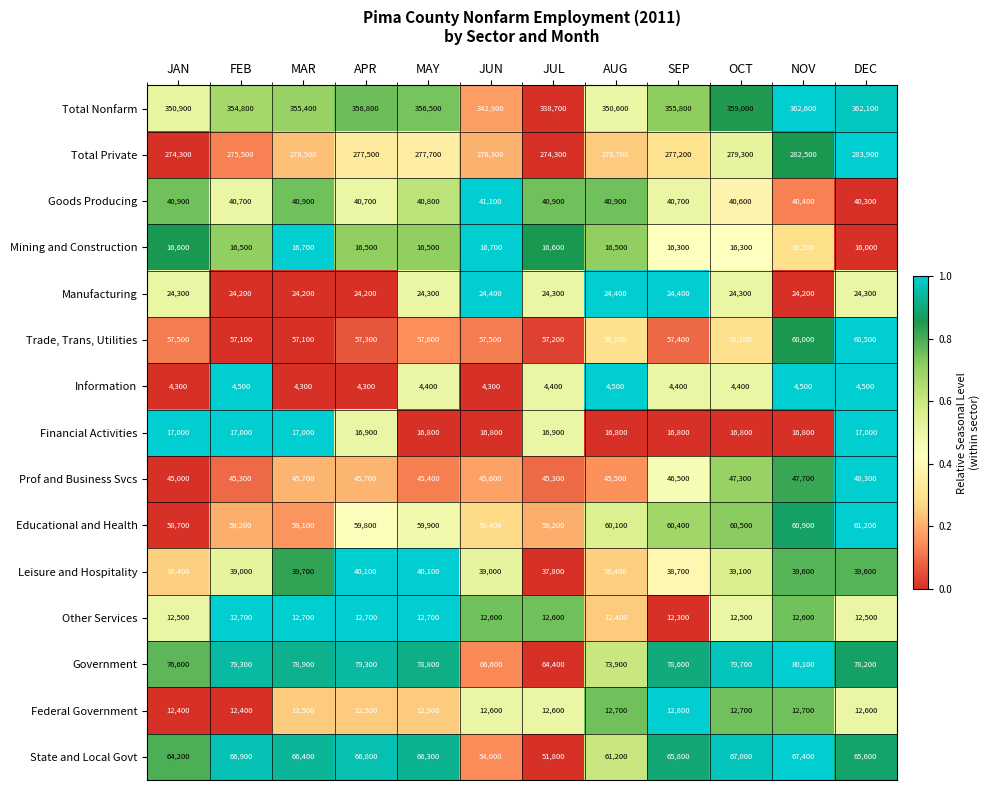

At which label does Mining and Construction reach its minimum?

DEC